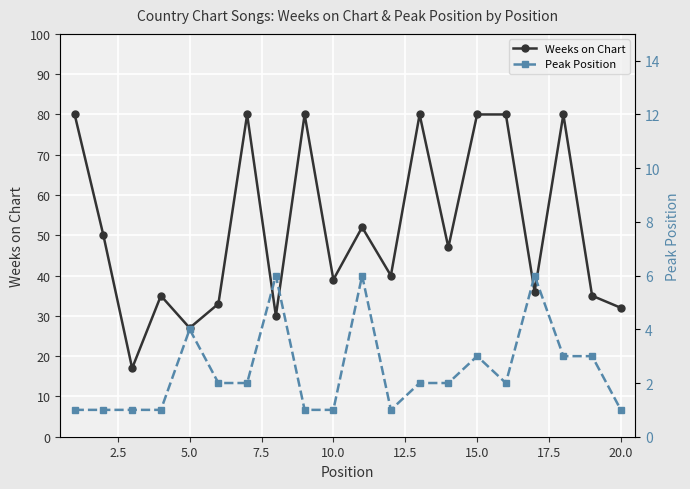

What is the lowest value of the Weeks on Chart series?

17